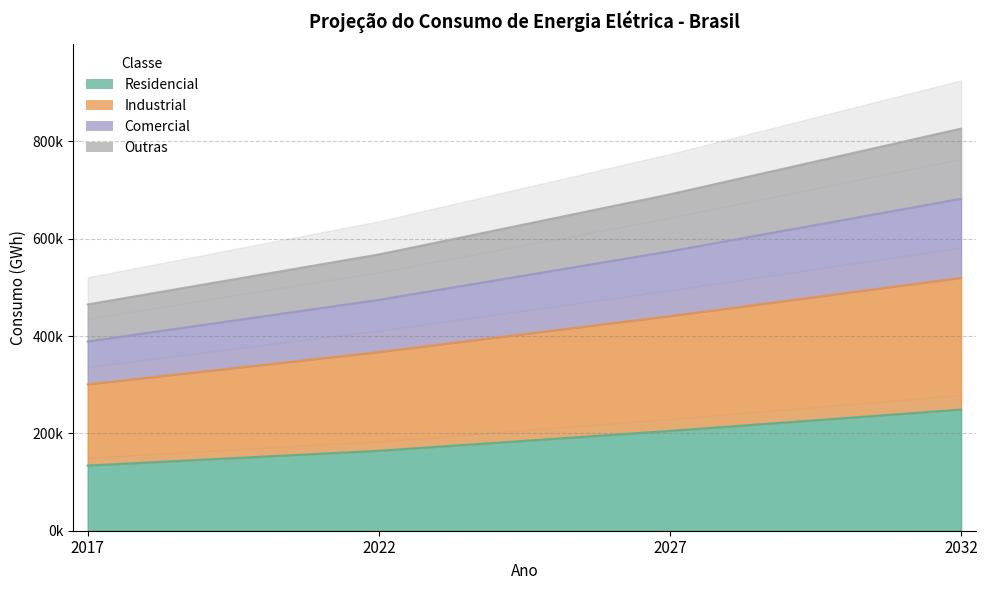

True or false: Residencial and Industrial intersect in this chart.

False